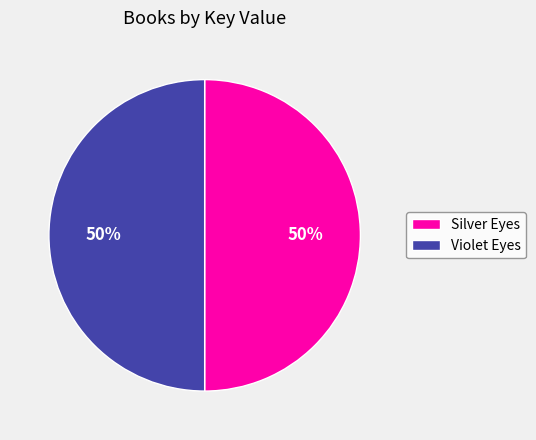

What is the ratio of the value at Violet Eyes to the value at Silver Eyes?

1.0